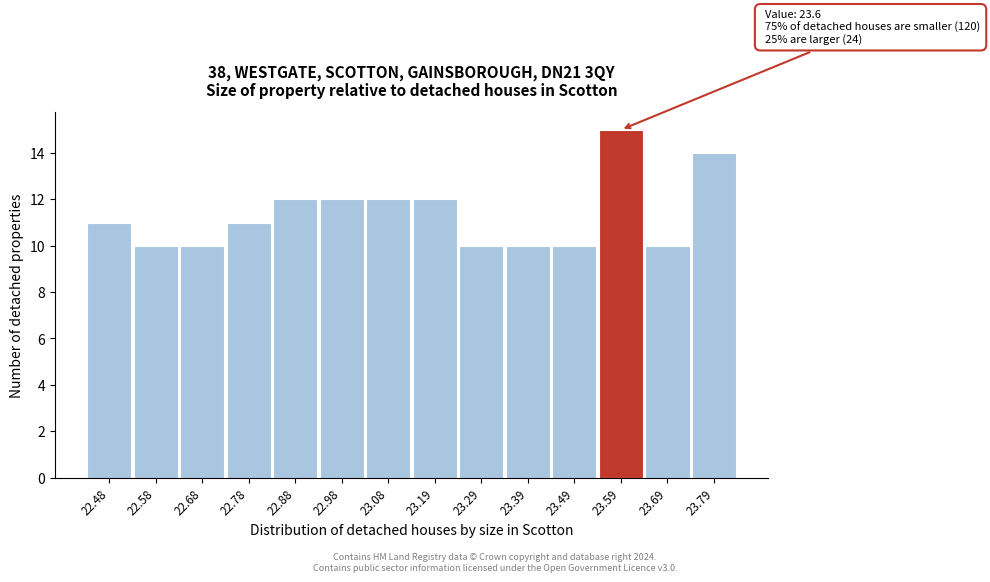

Reading right to left, what are all the values shown in this chart?

23.79=14	23.69=10	23.59=15	23.49=10	23.39=10	23.29=10	23.19=12	23.08=12	22.98=12	22.88=12	22.78=11	22.68=10	22.58=10	22.48=11